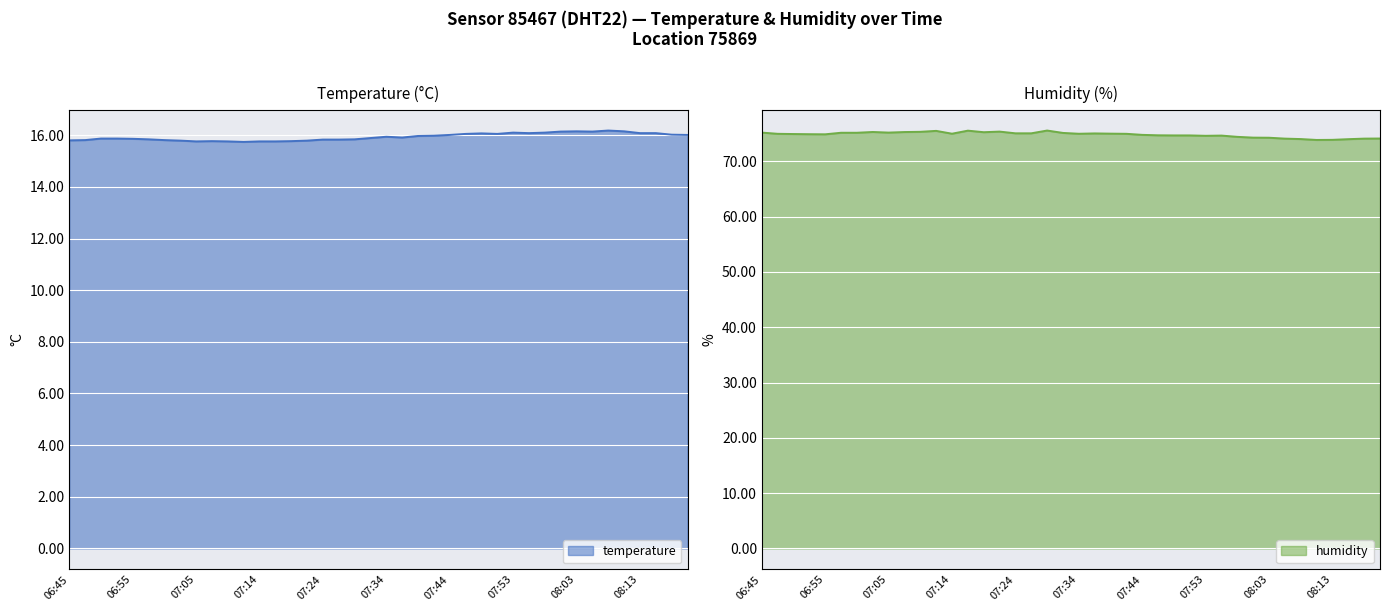

At which category is the sum across all series the highest?

07:29